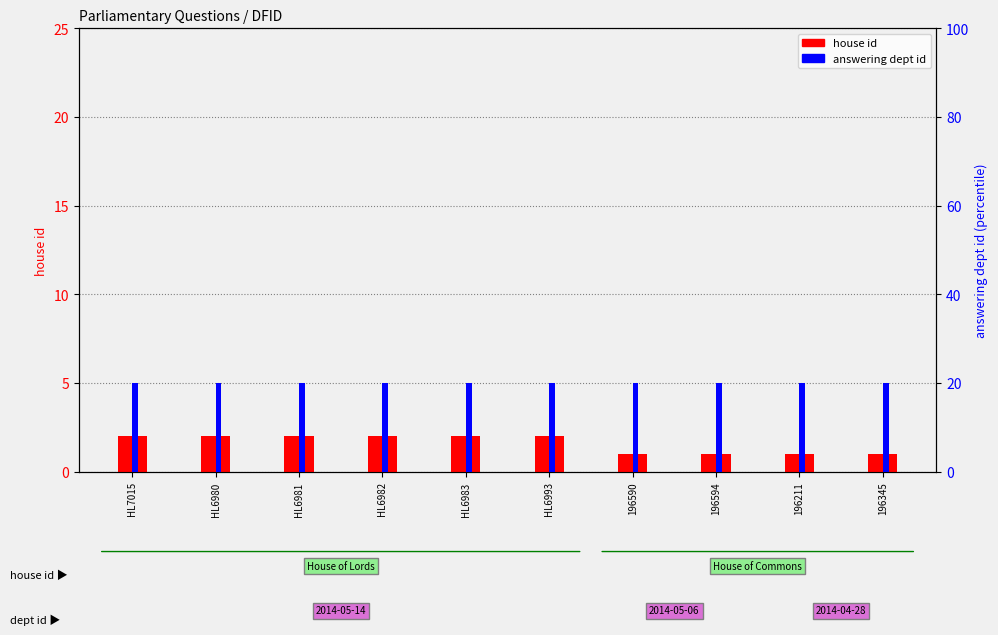

Reading right to left, what are all the values shown in this chart?

house id: 1	1	1	1	2	2	2	2	2	2
answering dept id: 20	20	20	20	20	20	20	20	20	20